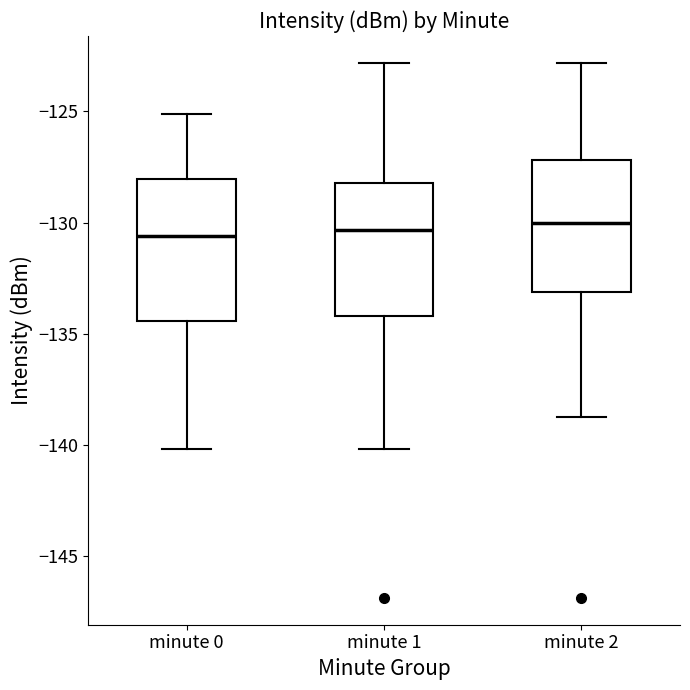

Reading left to right, transcribe this box plot: for each box, give where its median line is, the range the box spans, and where its two whiskers end, as read against the y-axis. The values are not printed on the chart, so give them approximately, as read against the axis.

minute 0: median -130.5, box -134.5 to -128.0, whiskers -140.0 to -125.0
minute 1: median -130.5, box -134.0 to -128.0, whiskers -140.0 to -123.0
minute 2: median -130.0, box -133.0 to -127.0, whiskers -138.5 to -123.0